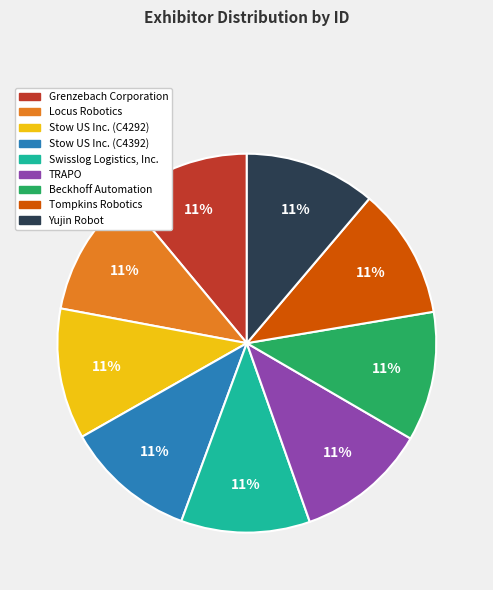

Is the sum of Stow US Inc. (C4292) and Beckhoff Automation greater than half?

No